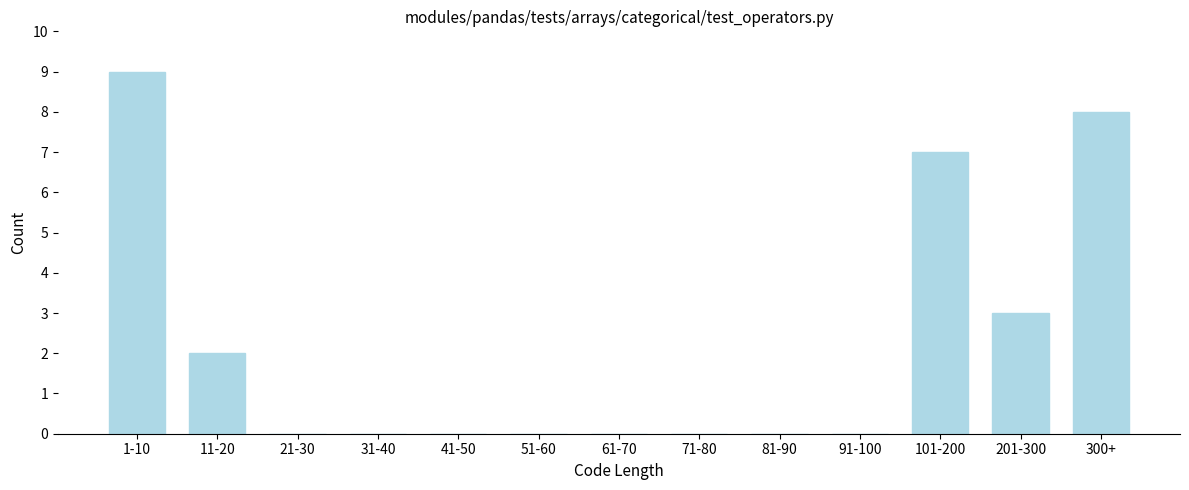

Reading left to right, what are all the values shown in this chart?

1-10=9	11-20=2	21-30=0	31-40=0	41-50=0	51-60=0	61-70=0	71-80=0	81-90=0	91-100=0	101-200=7	201-300=3	300+=8